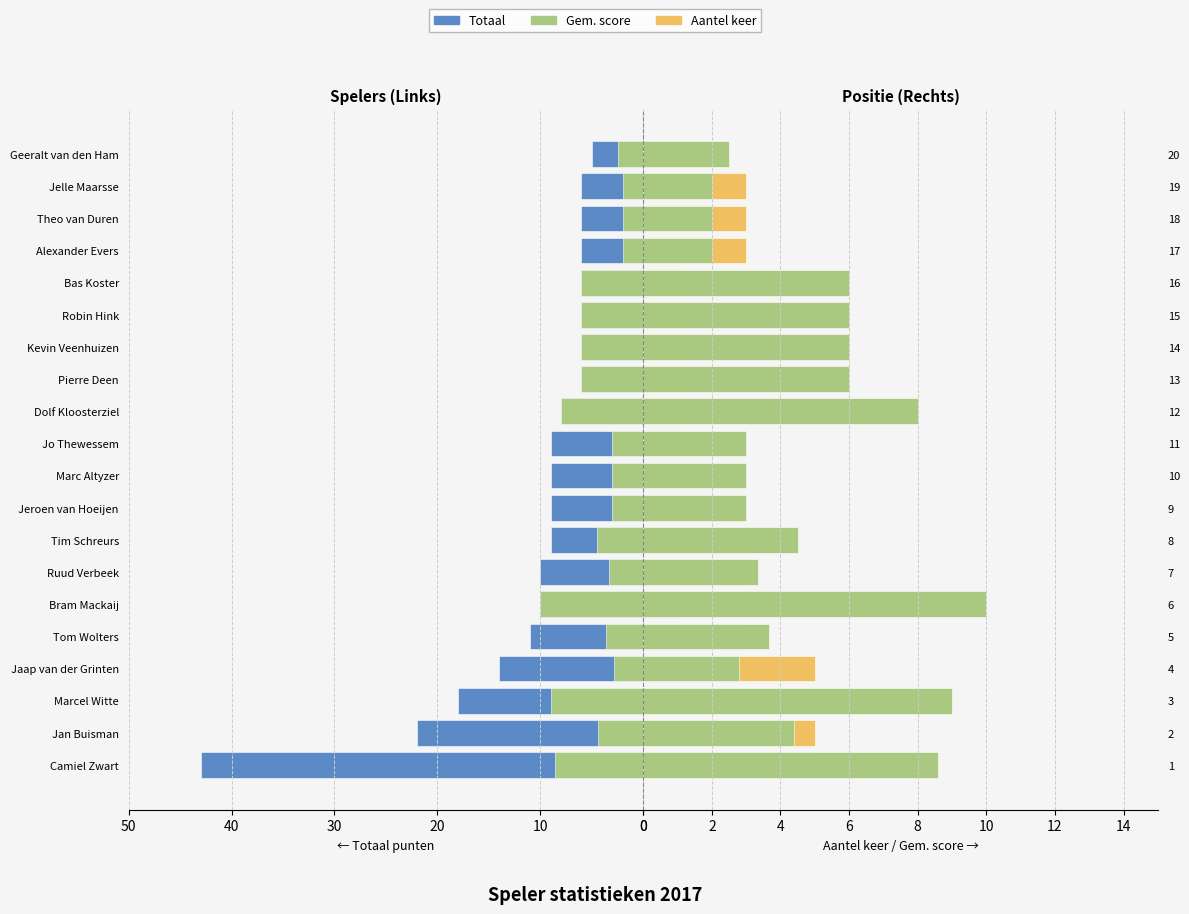

Between 0 and 13, which series saw the biggest shift?

Totaal